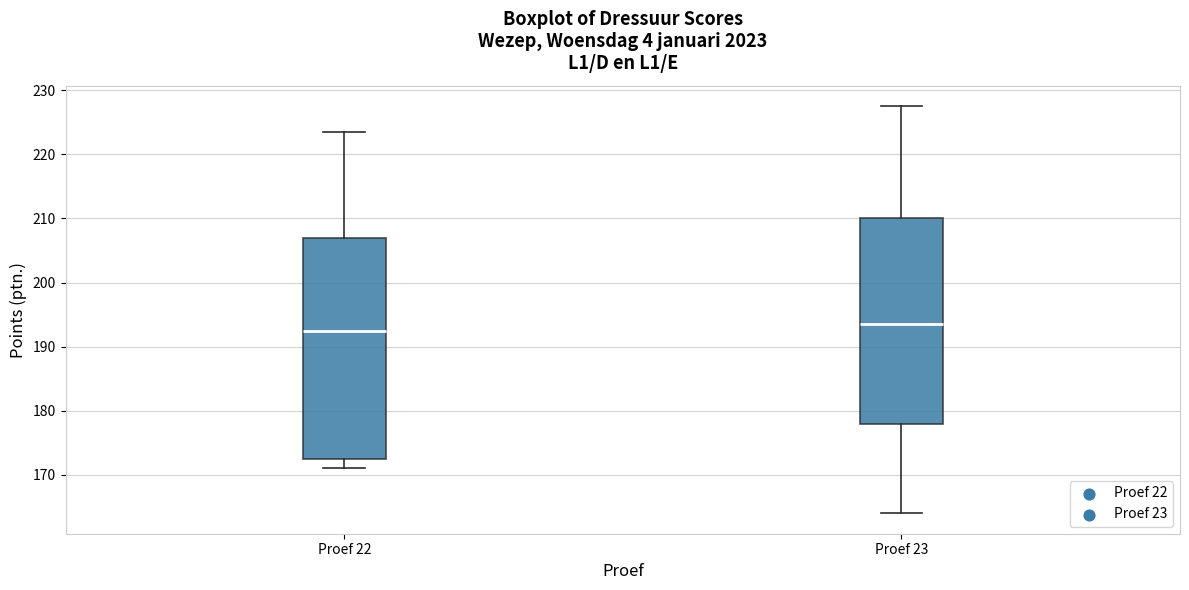

Which box is the tallest, from its lower edge to its upper edge?

Proef 22